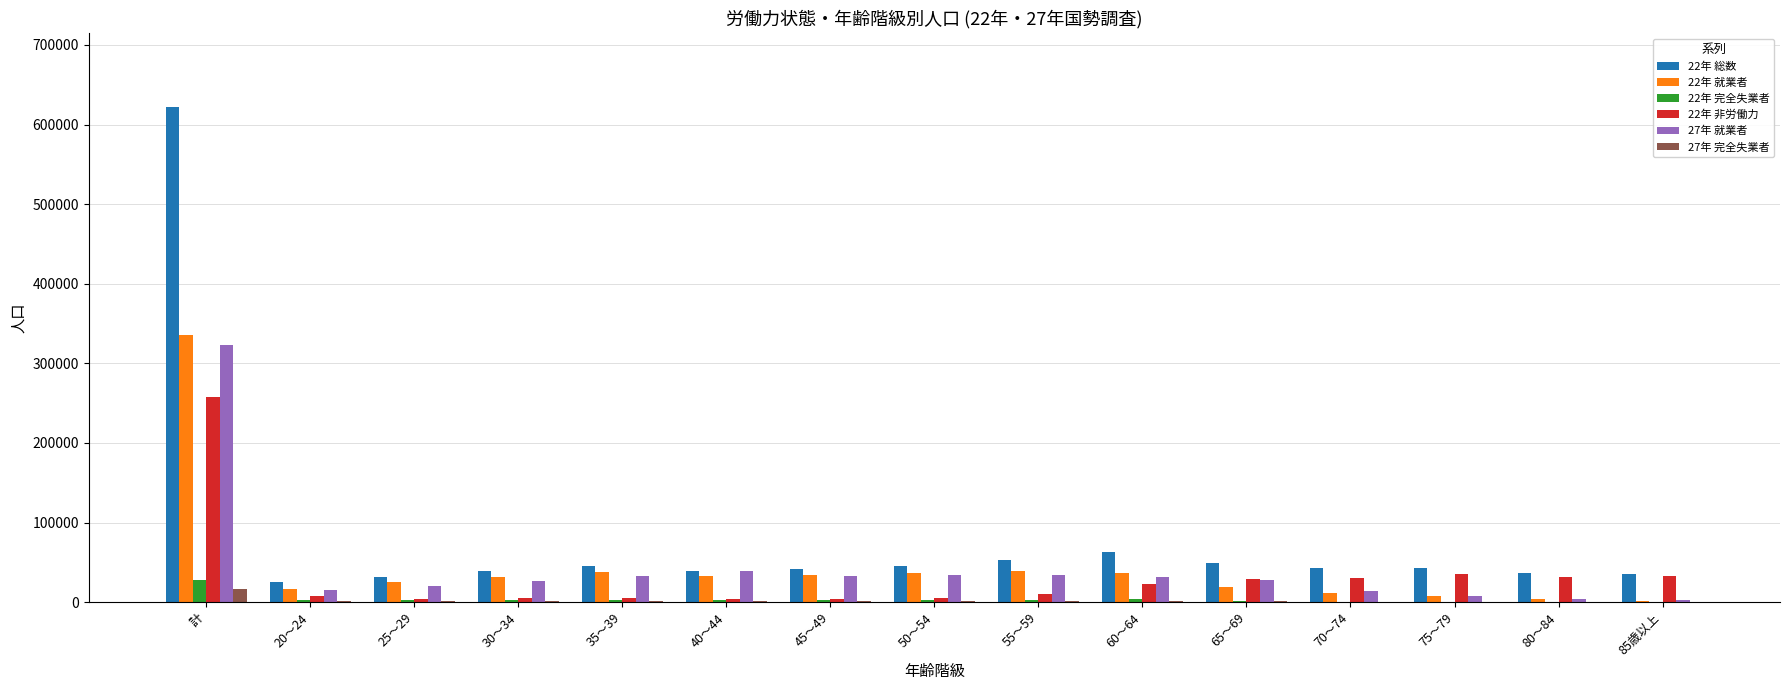

Is it true that 22年 総数 equals 621600 at 計?

True